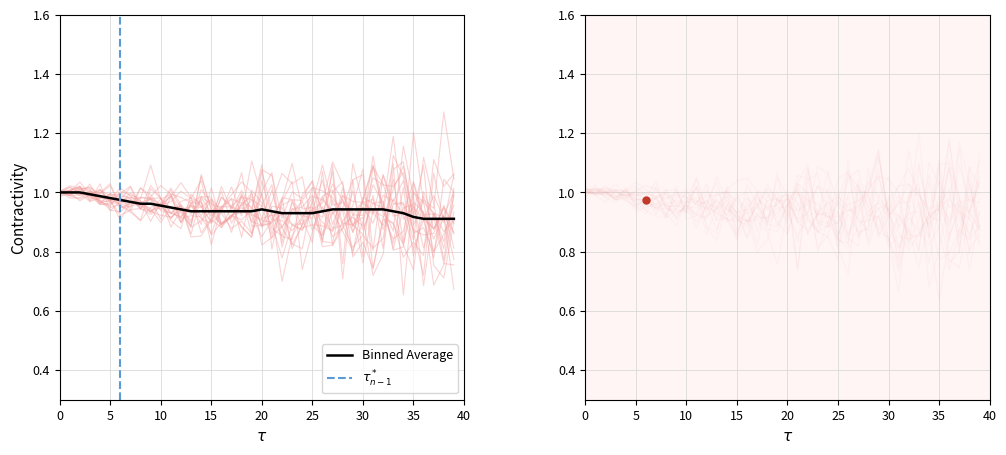

The chart shows a value of 1.7 at 01:20. True or false?

False